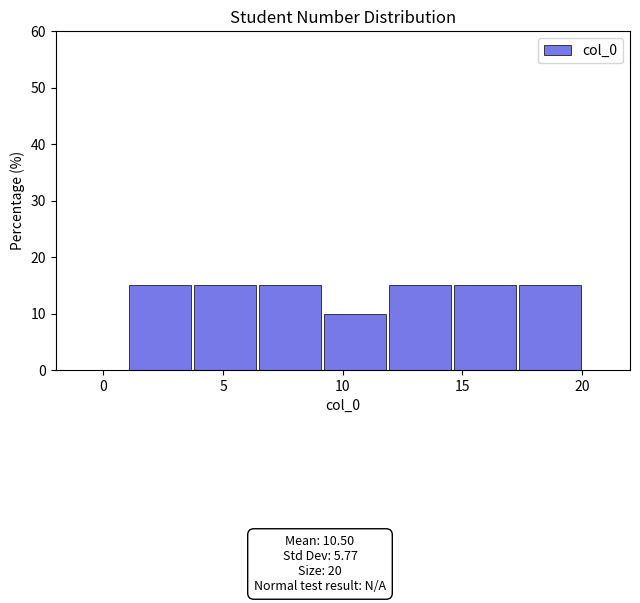

What is the height of the bar covering 6.5 to 9.0 on the x-axis? Neither the bar edges nor the heights are printed on the chart, so give them approximately, as read against the axes.

15